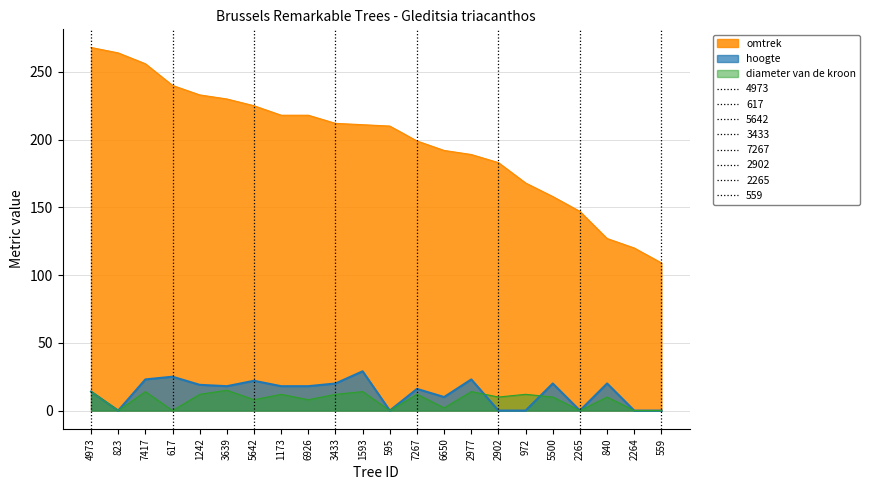

At which category is the sum across all series the highest?

4973